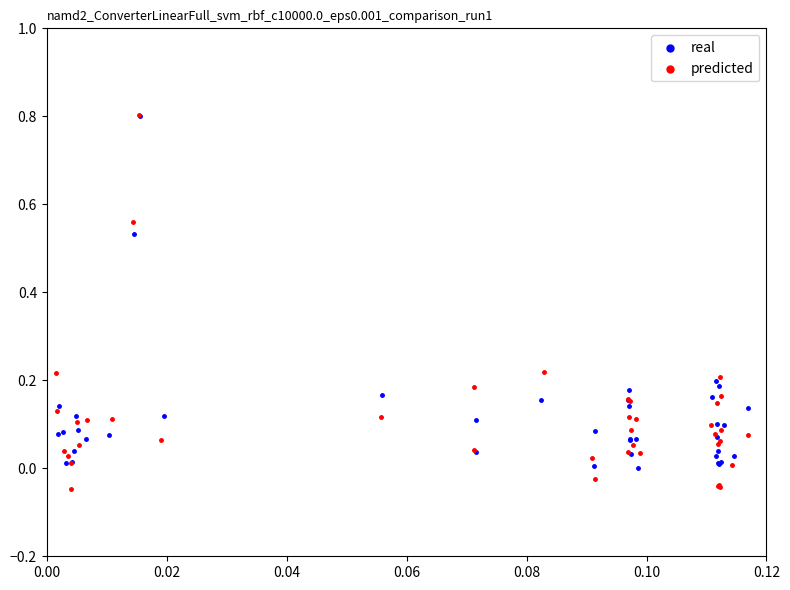

Which series has the widest spread of Y values?

predicted